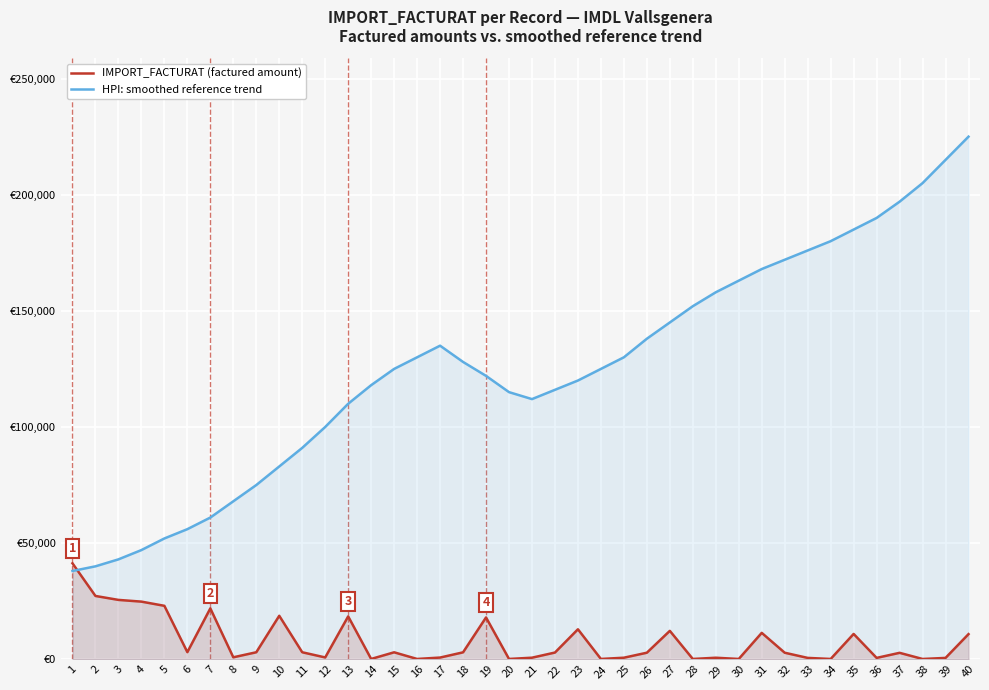

What is the lowest value of the HPI: smoothed reference trend series?

38000.0